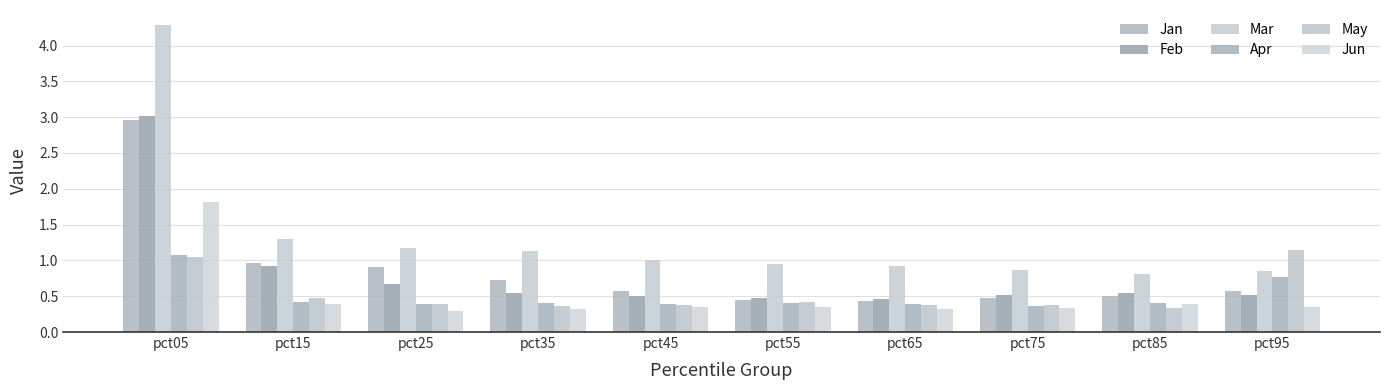

Which series changed the most between pct15 and pct95?

May